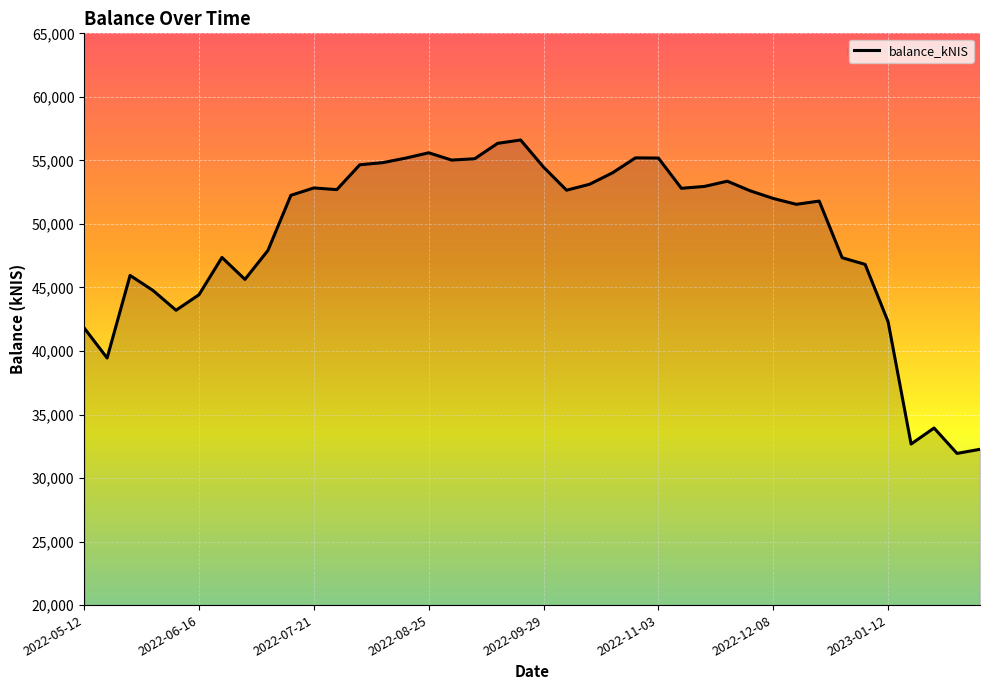

What is the smallest value displayed?

31938.0